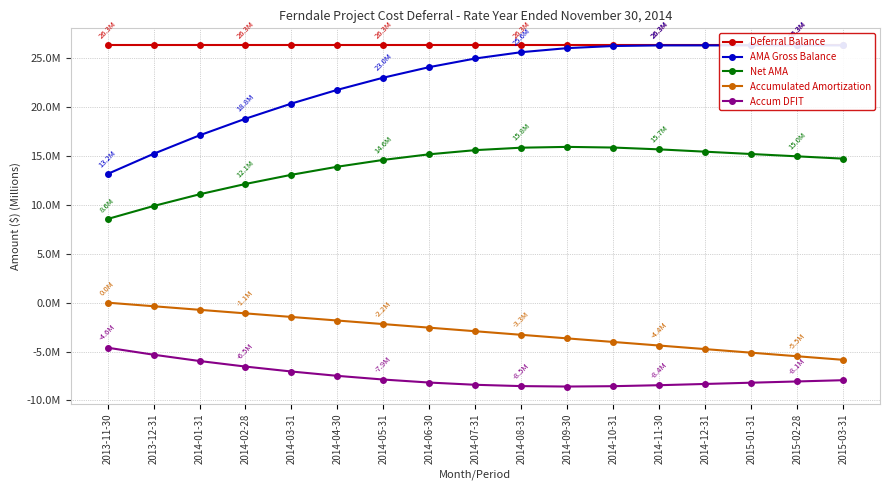

Which category has the lowest value across all series?

2014-09-30